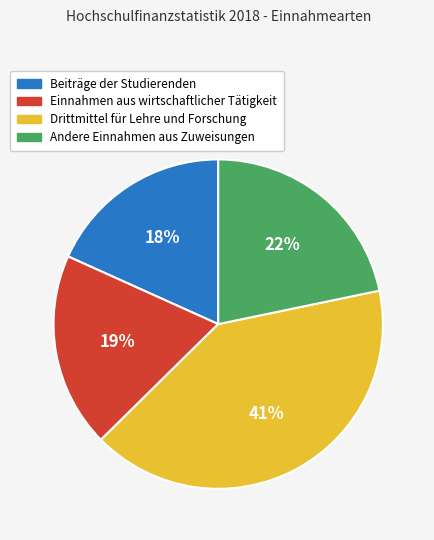

Is there any slice that represents more than half of the pie?

No